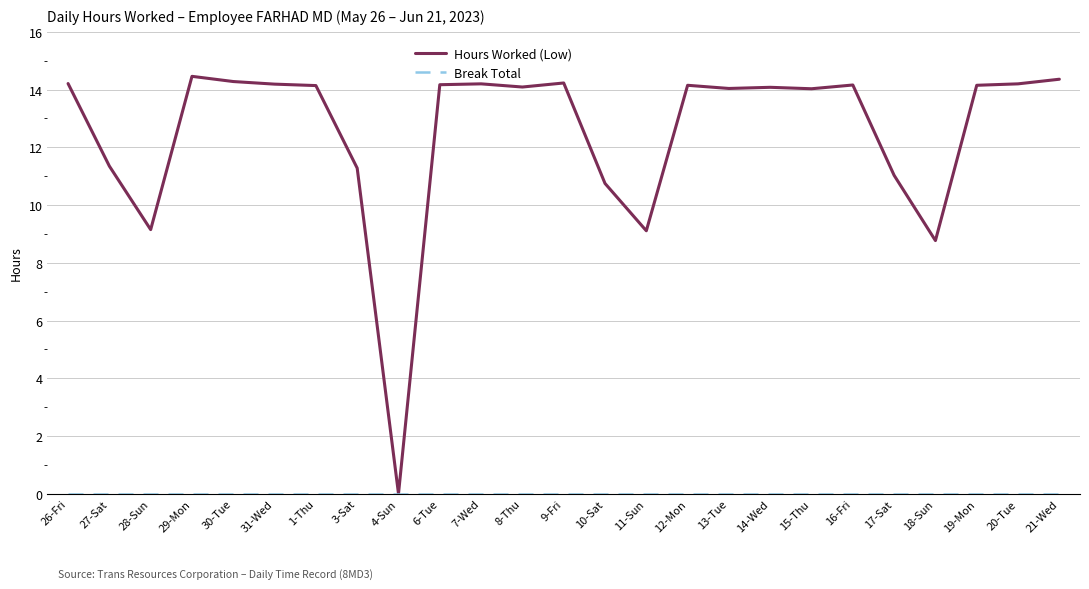

Which series has the largest range (max minus min)?

Hours Worked (Low)